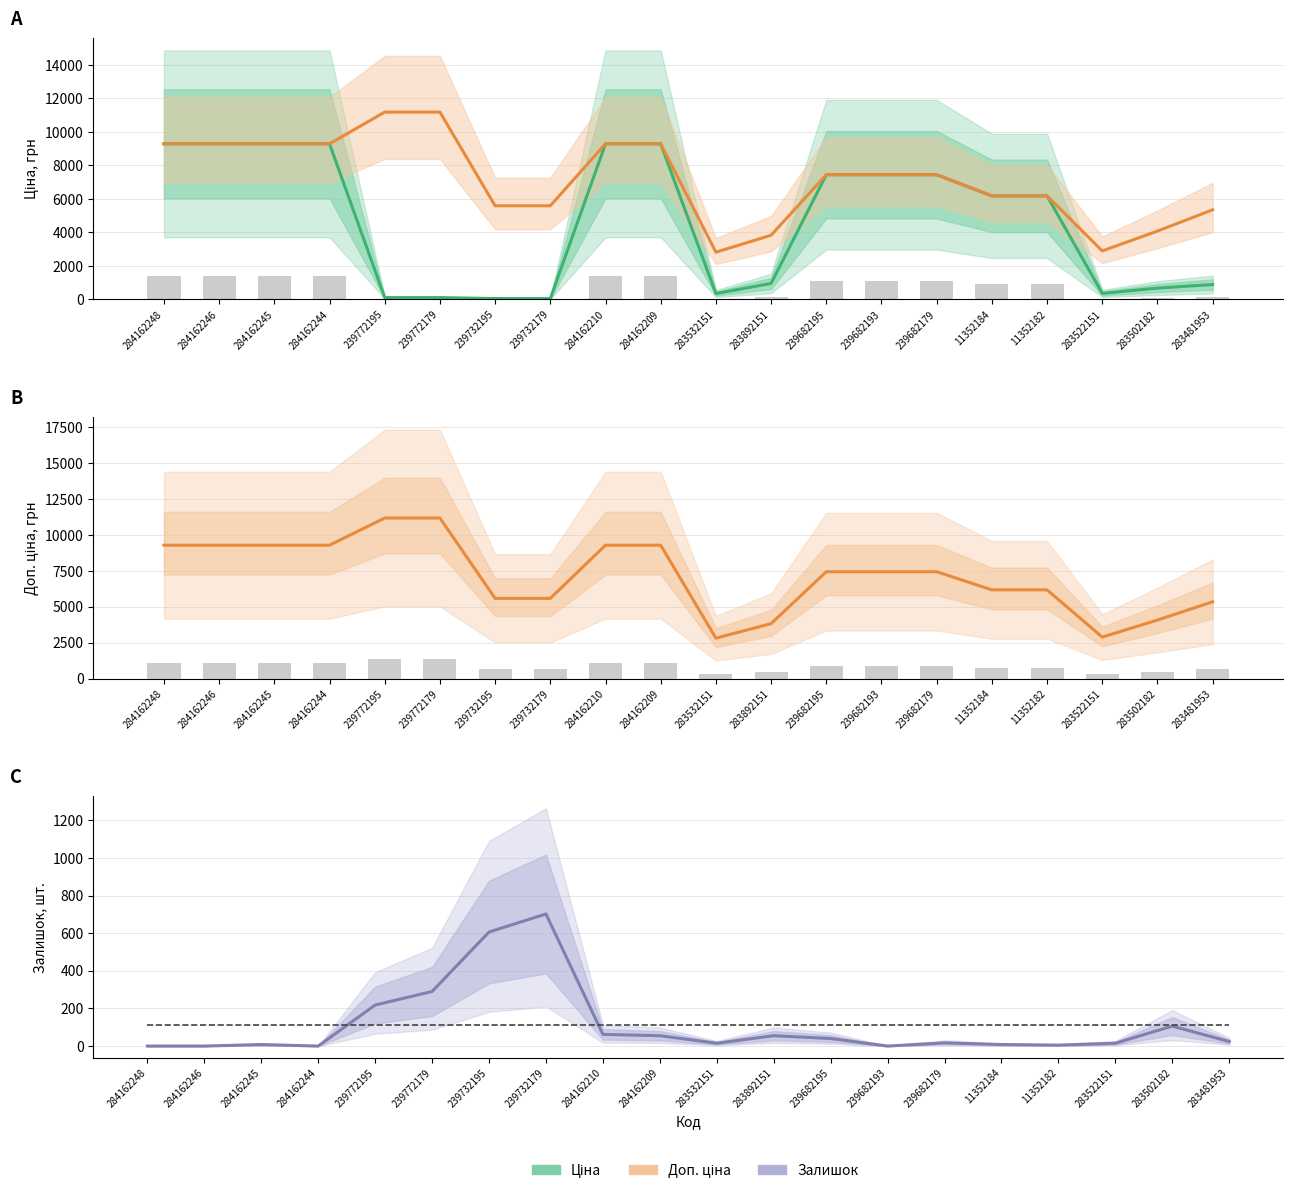

At which label is Залишок closest to 351?

239772179